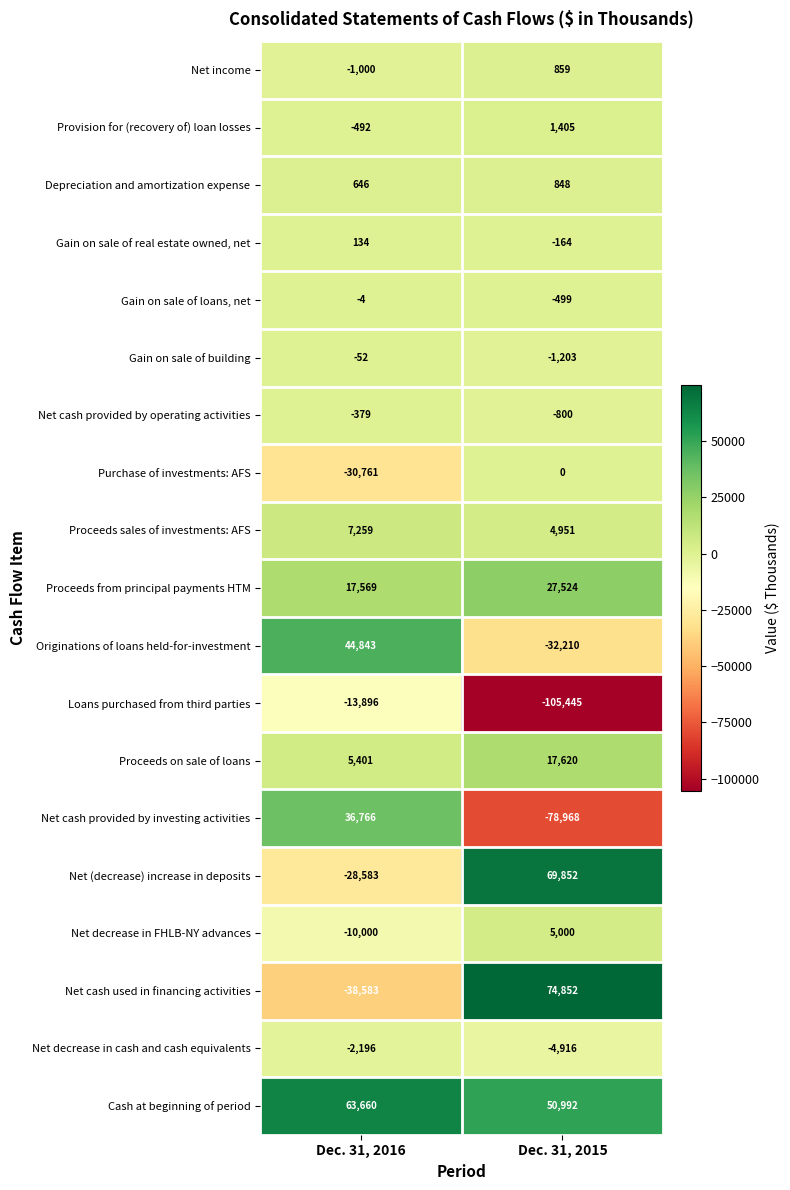

What is the sum of all Proceeds sales of investments: AFS values?

12210